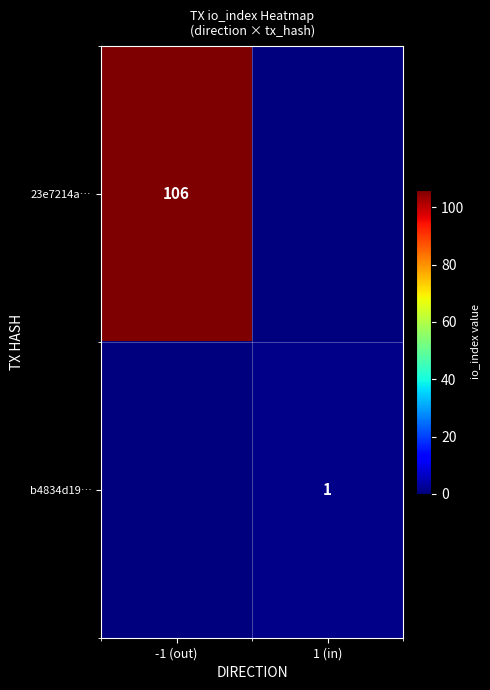

The 23e7214a… series shows 141 at -1 (out). True or false?

False